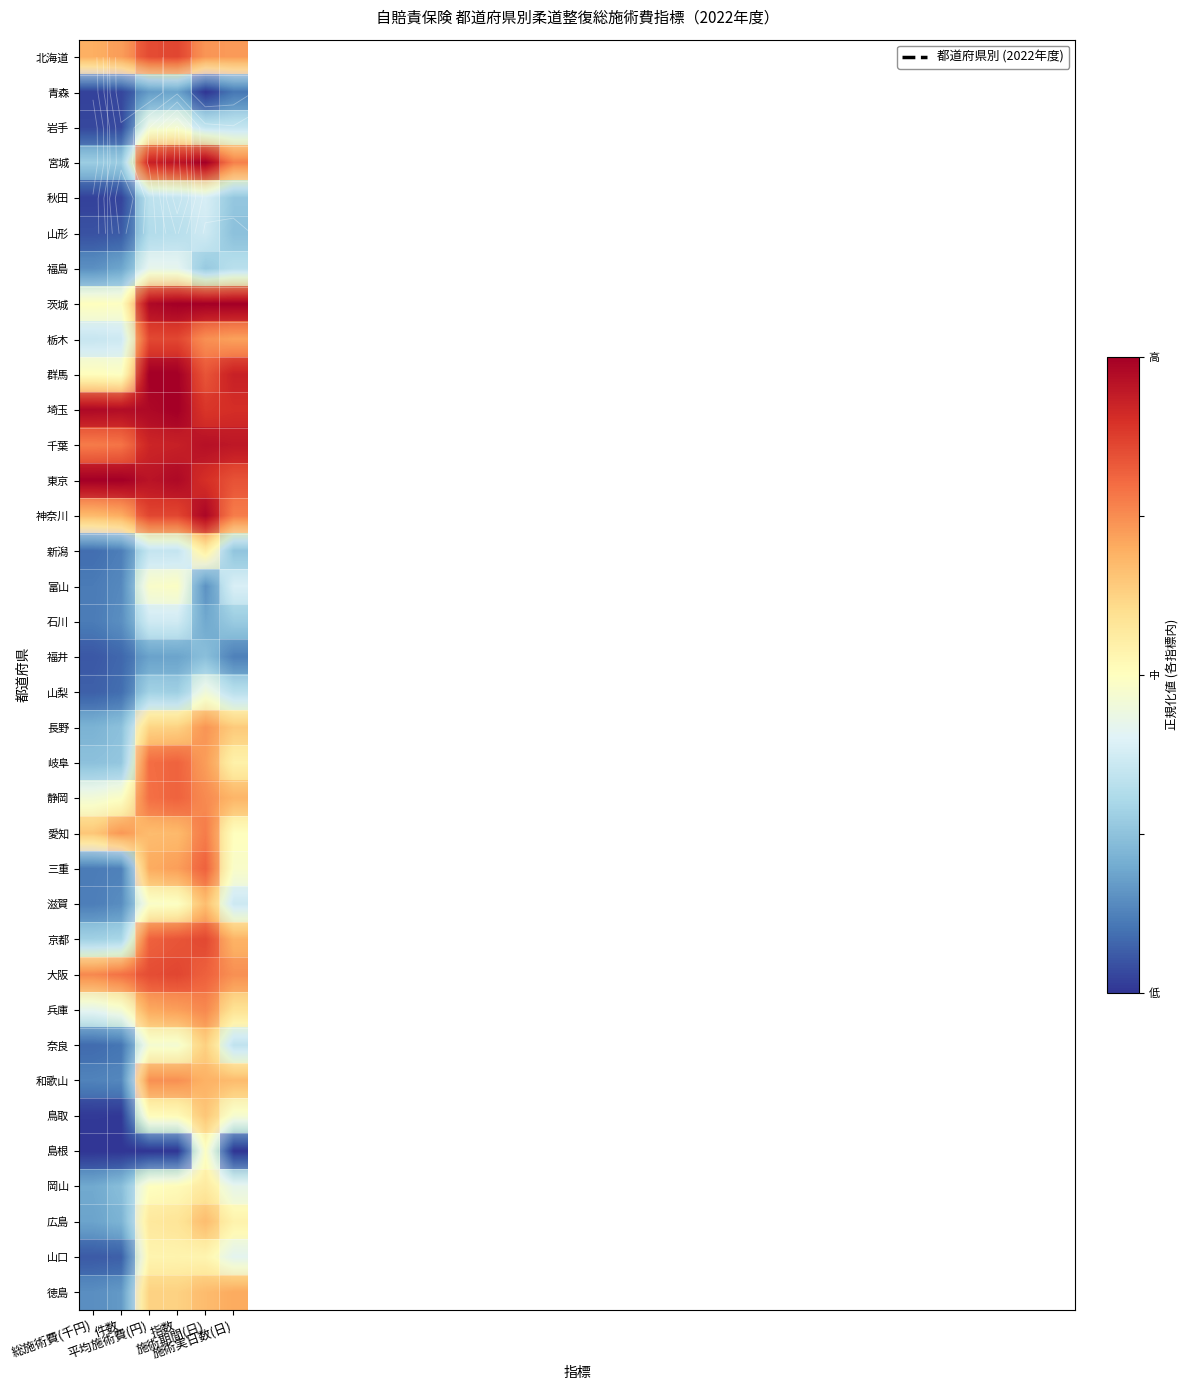

Rank the categories by 島根 value from lowest to highest.

総施術費(千円), 件数, 平均施術費(円), 指数, 施術実日数(日), 施術期間(日)